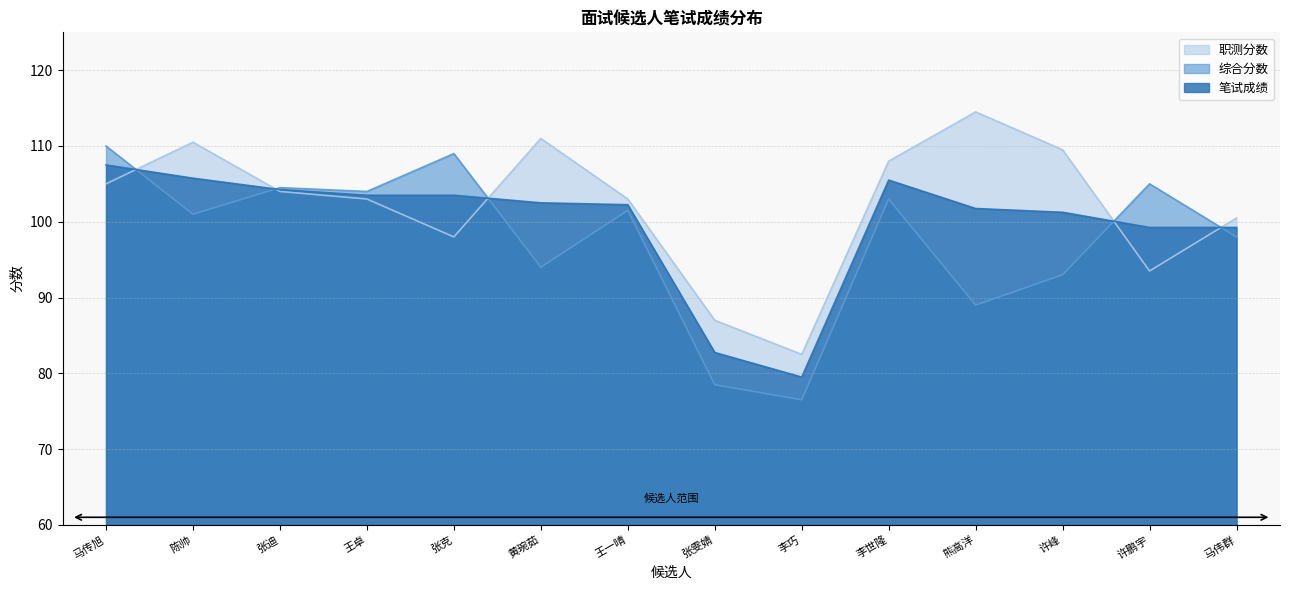

How many distinct data groups are displayed?

3